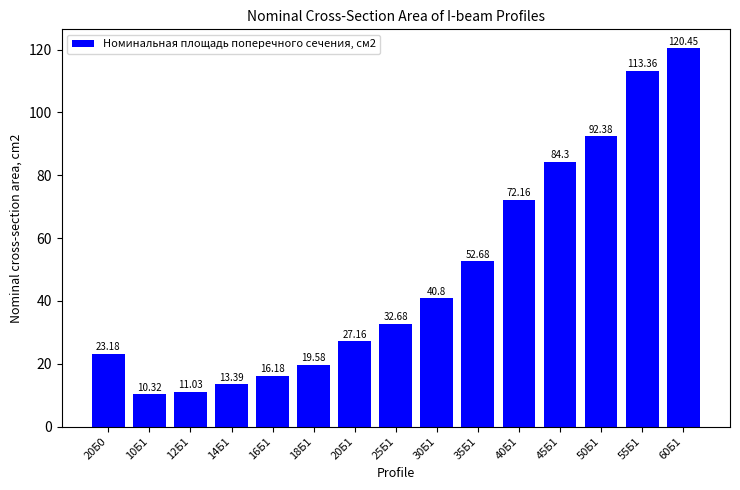

How many distinct data groups are displayed?

1